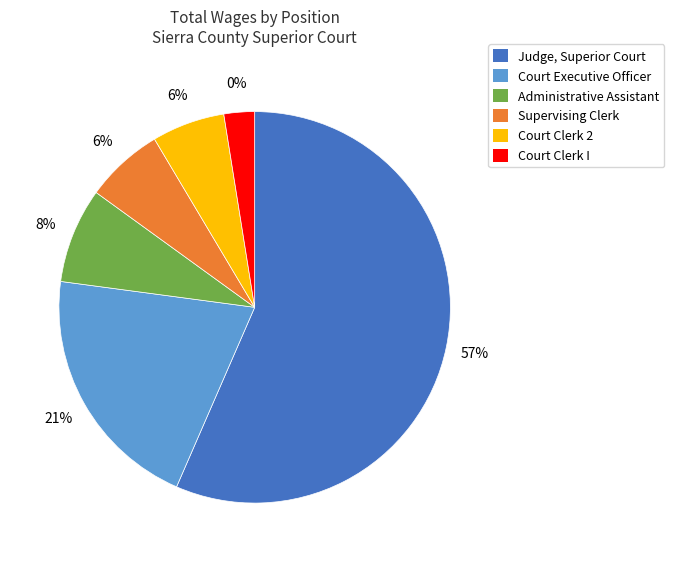

Which has a higher value, Judge, Superior Court or Court Clerk I?

Judge, Superior Court